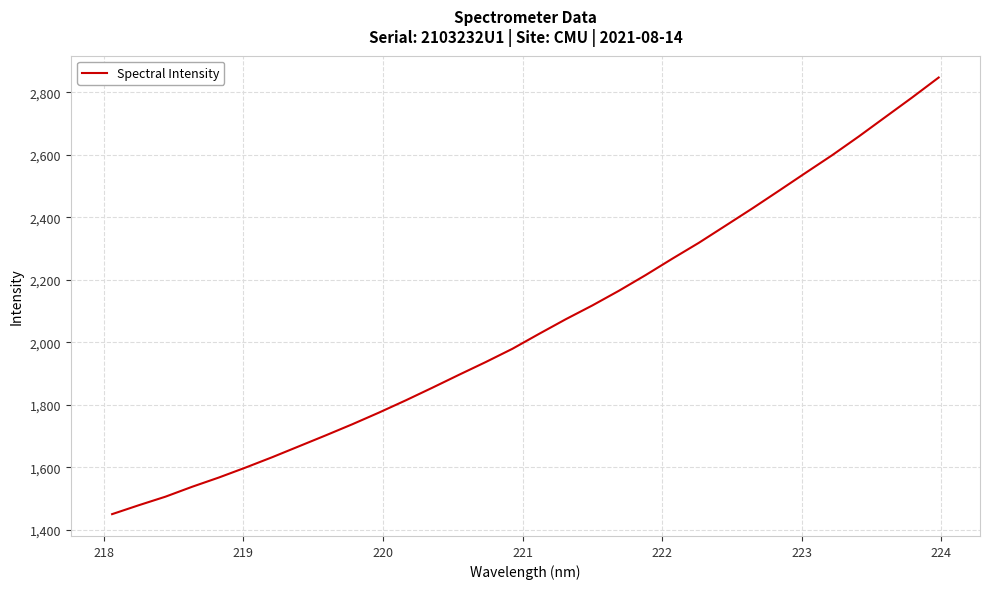

What is the smallest value displayed?

1450.4